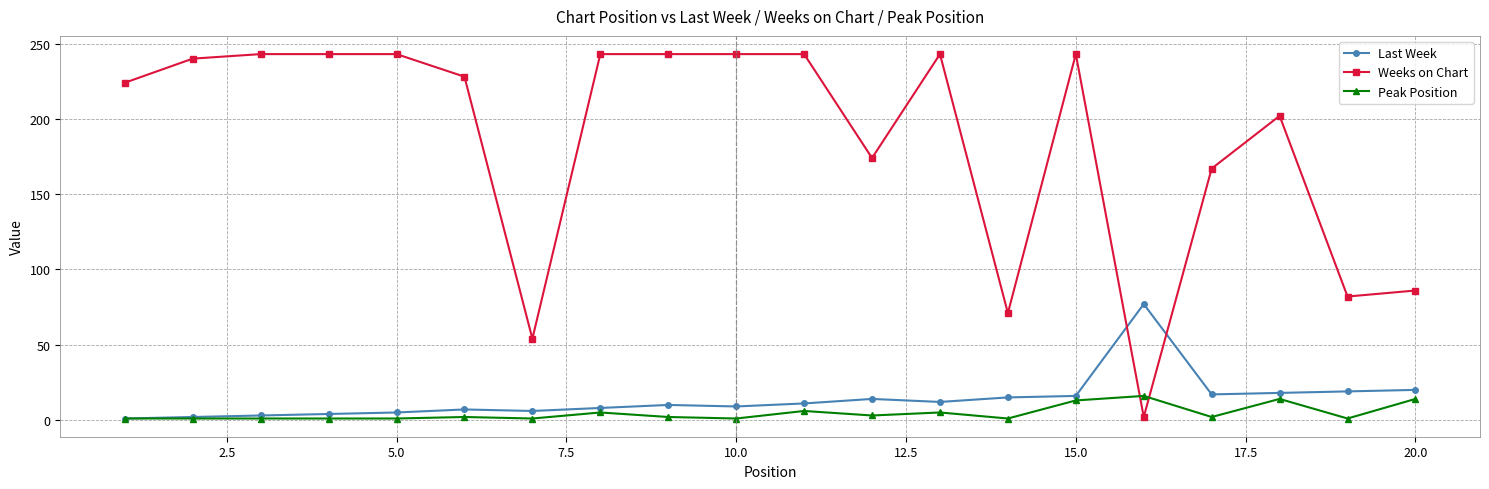

How many lines are shown in the chart?

3